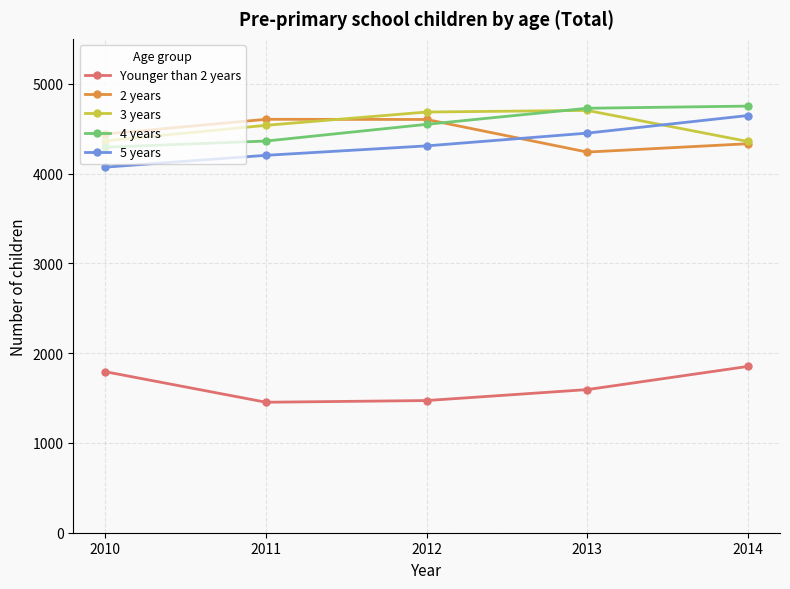

Is this an area chart (filled region under the line)?

No